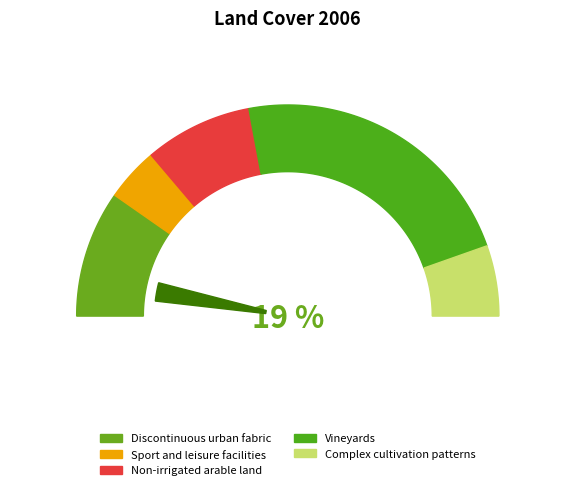

How many segments does this pie chart have?

5